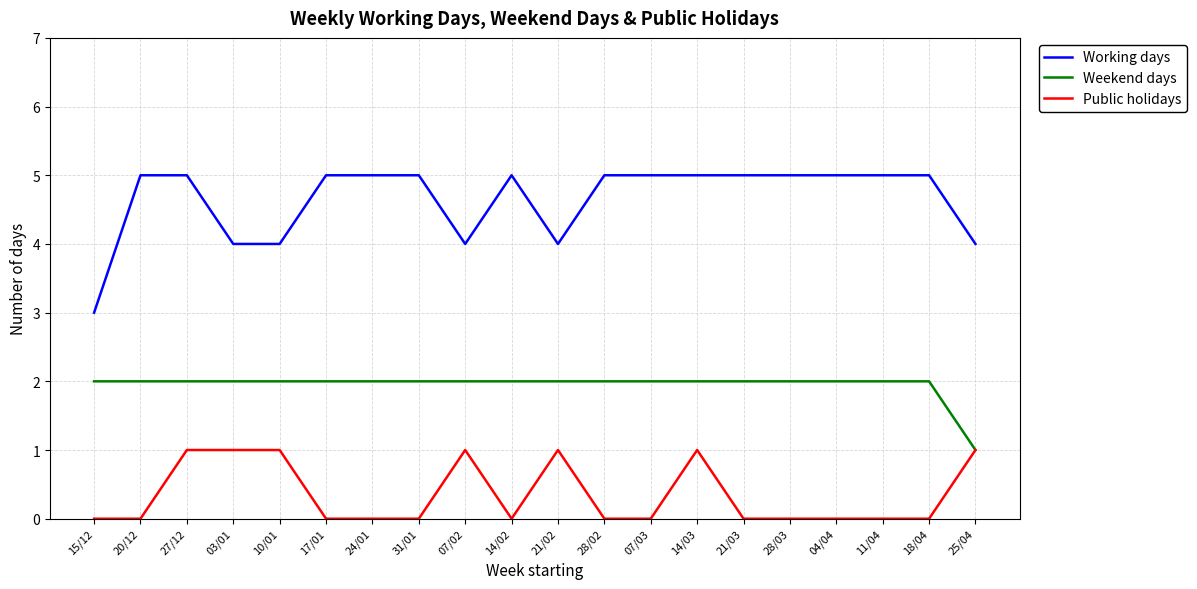

What is the total value across all series at 25/04?

6